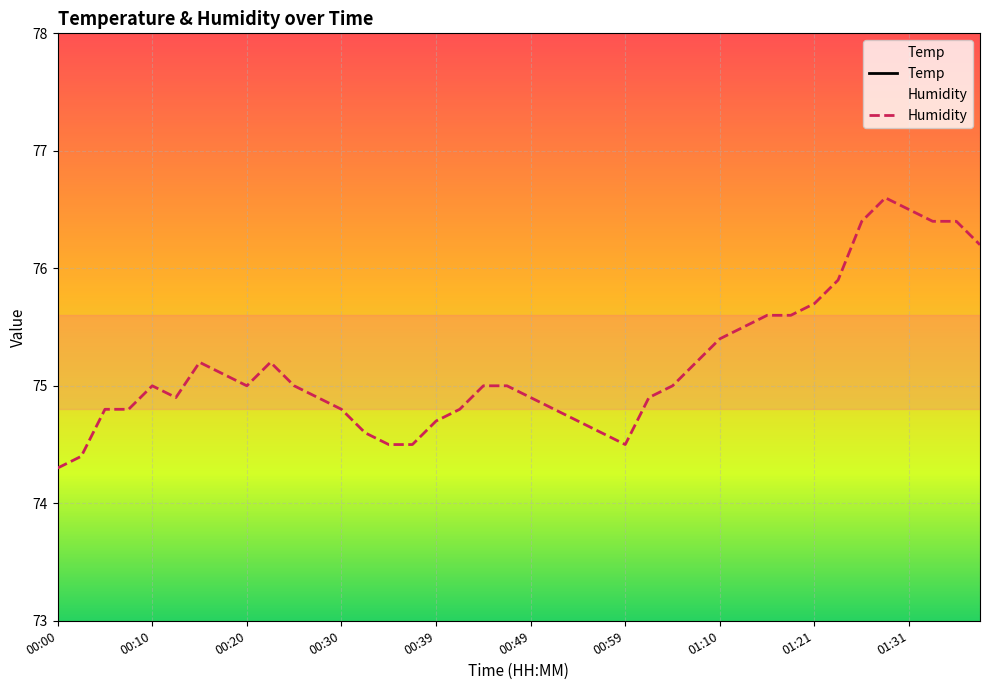

What are all the series names shown in the legend?

Temp, Humidity